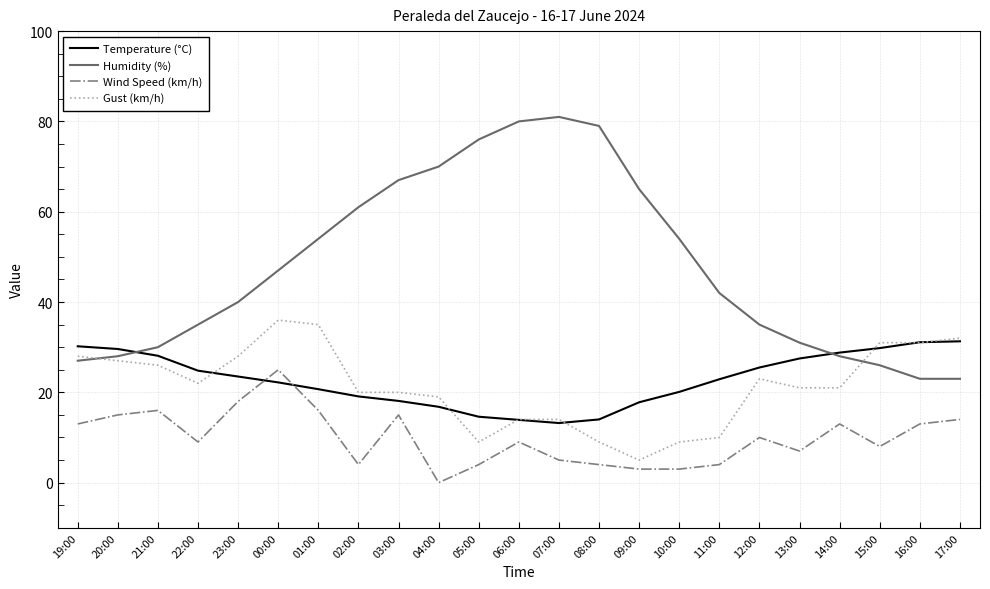

The Humidity (%) series shows 90.1 at 09:00. True or false?

False